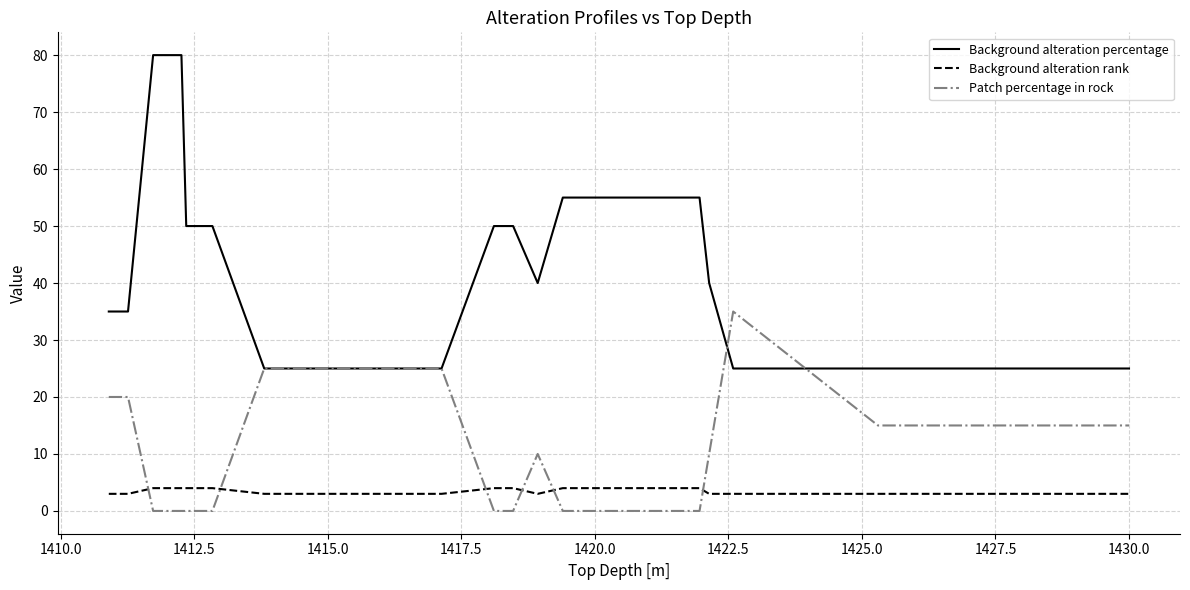

How many lines are shown in the chart?

3